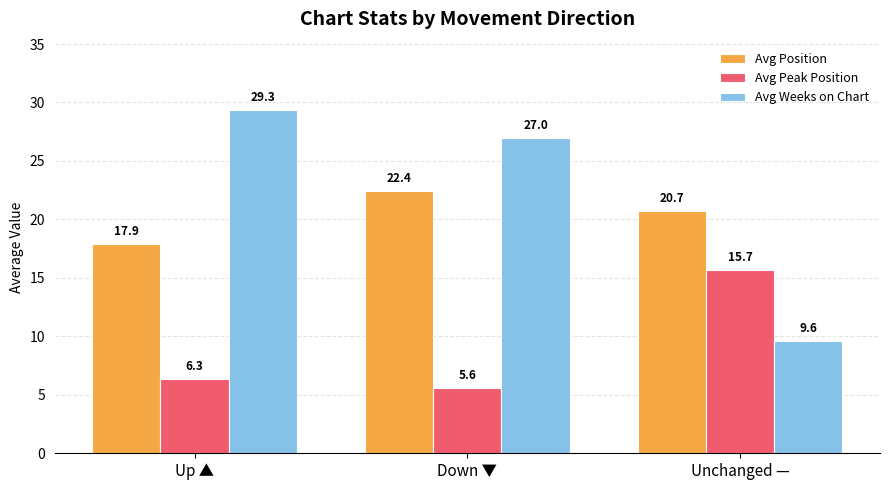

The value of Avg Peak Position at Unchanged — is 15.7. True or false?

True